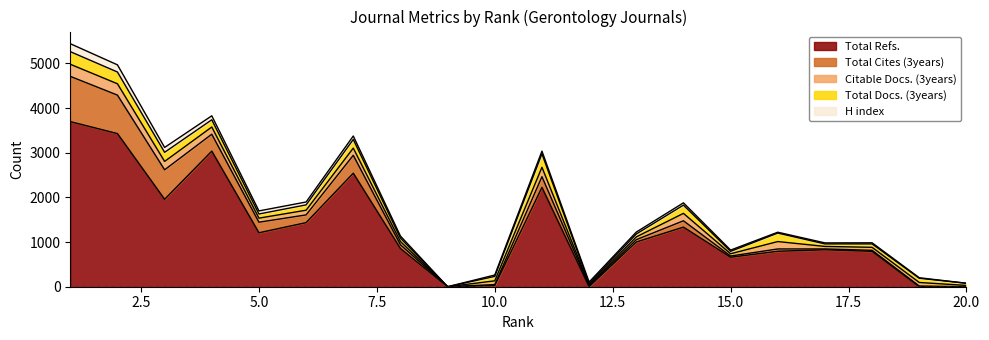

Does the chart have visible grid lines?

No